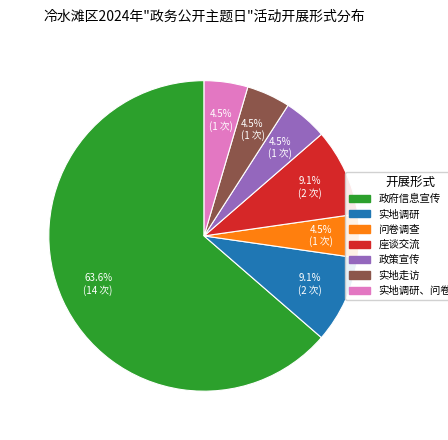

Is there any slice that represents more than half of the pie?

Yes